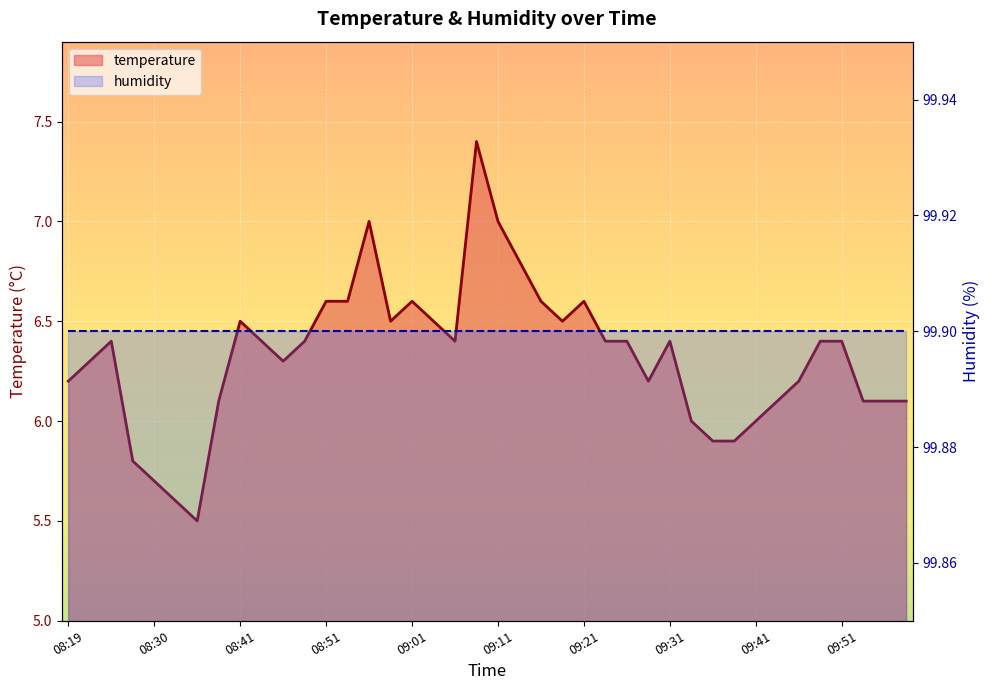

Where is the first local minimum?

08:35